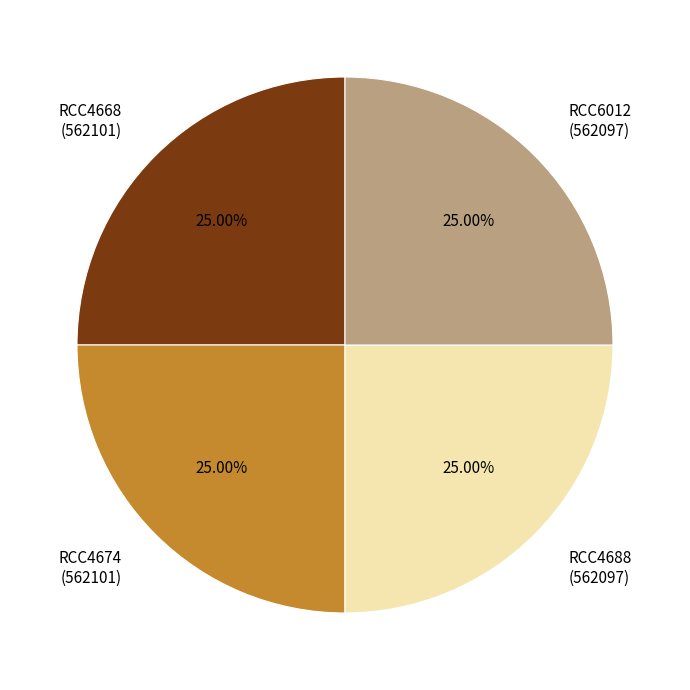

Count the number of slices in the pie.

4